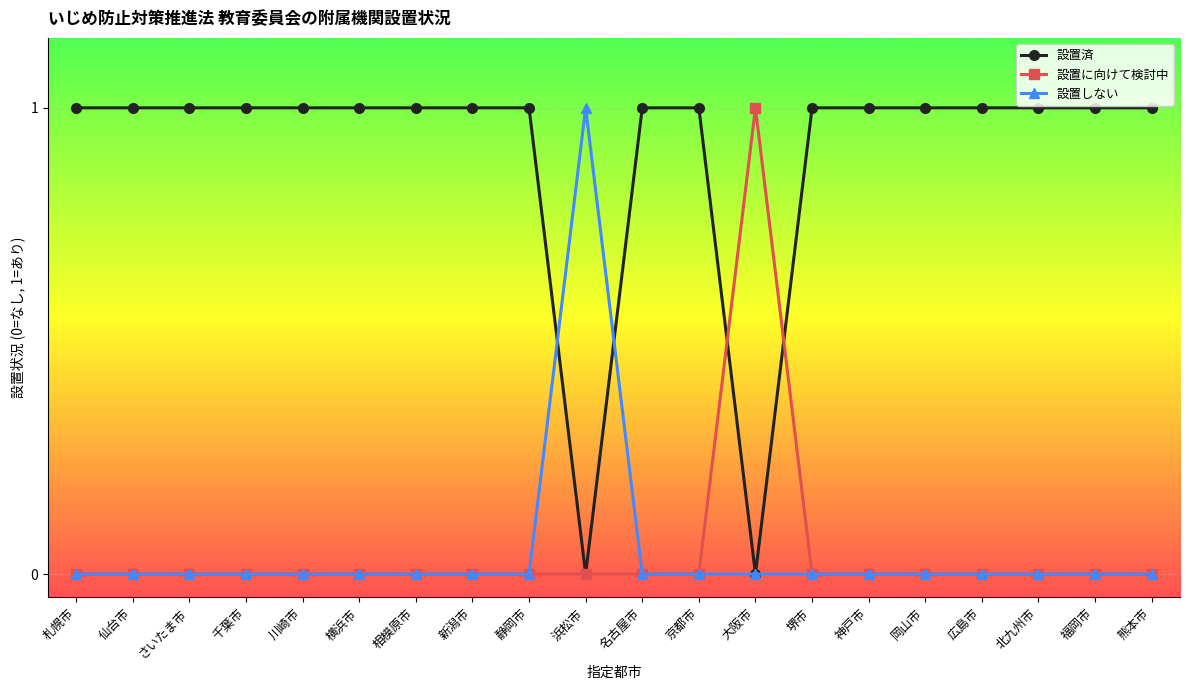

In 設置に向けて検討中, how many points are higher than both neighbors (excluding endpoints)?

1